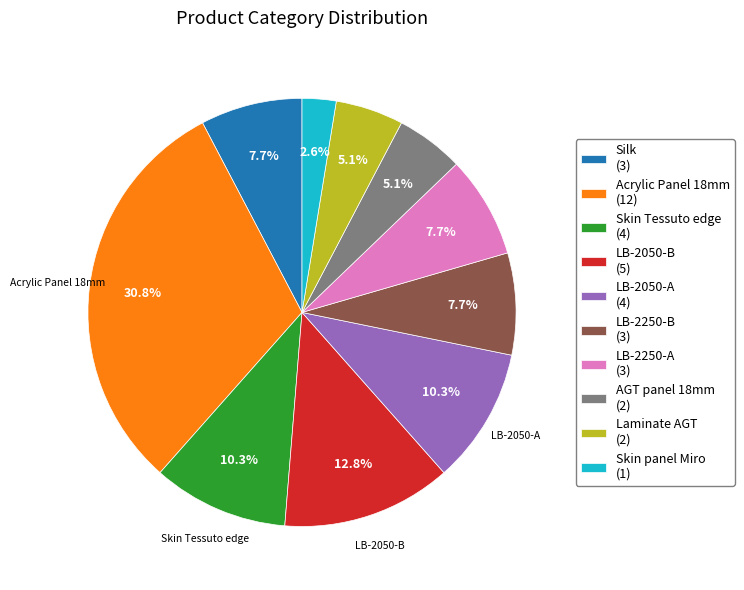

How many slices are in this pie chart?

10